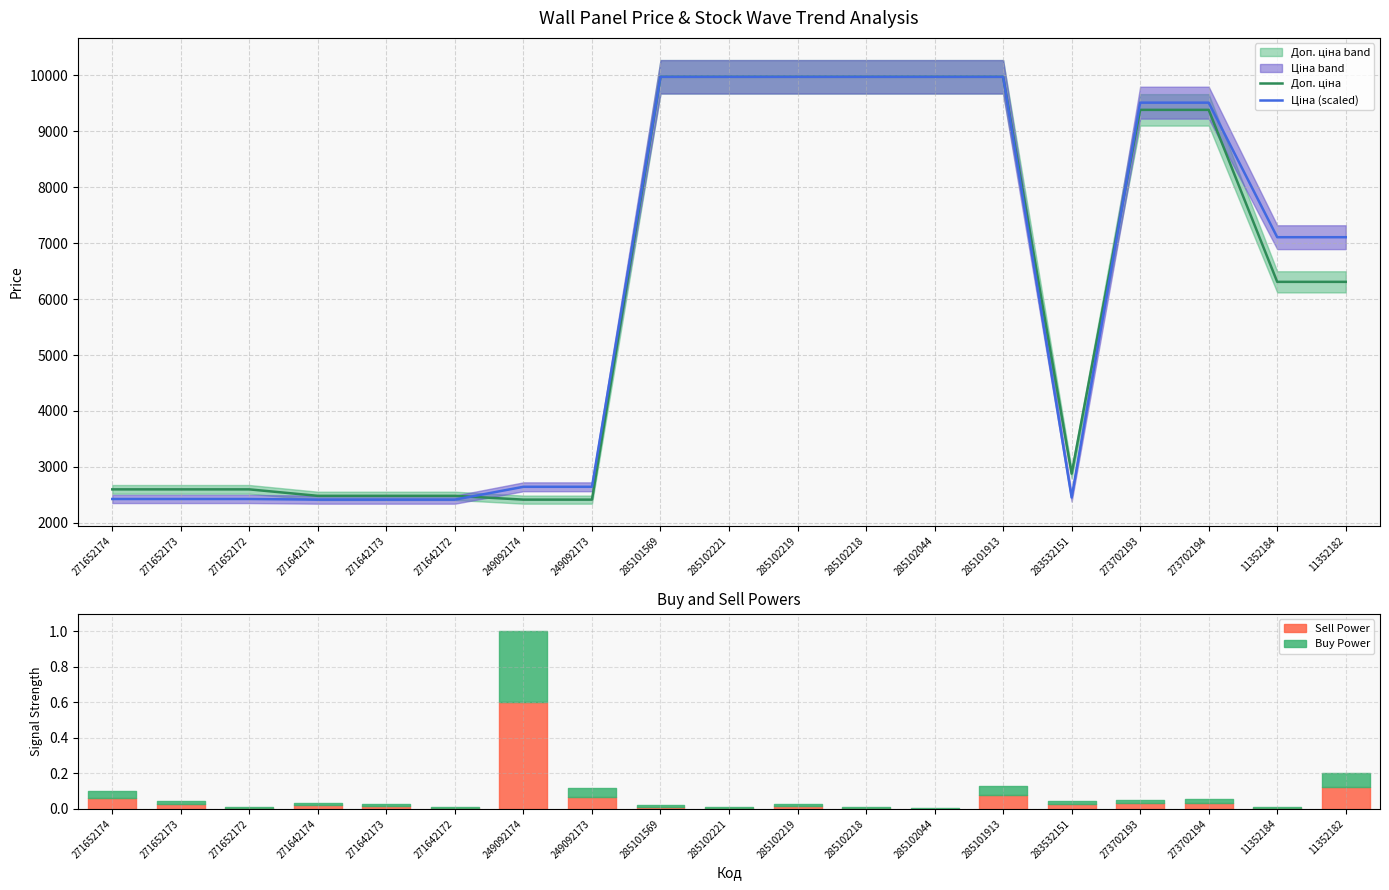

In Доп. ціна, how many points are lower than both neighbors (excluding endpoints)?

1